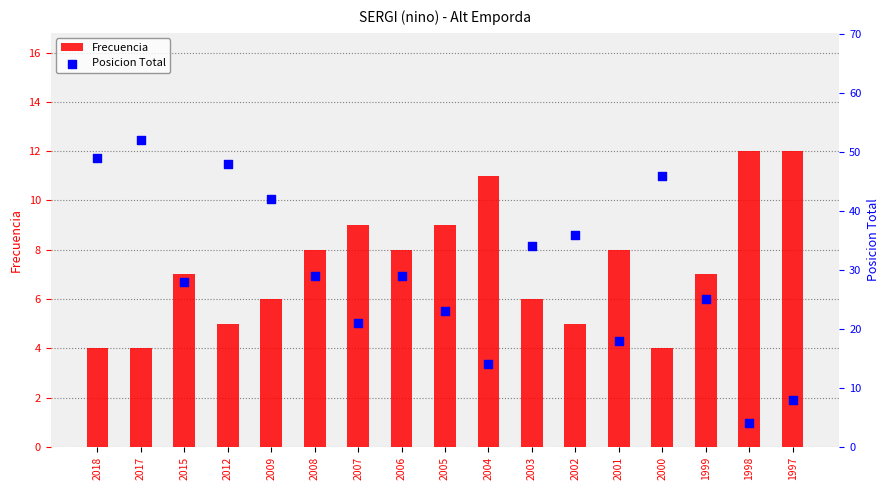

At which category is the sum across all series the highest?

2017